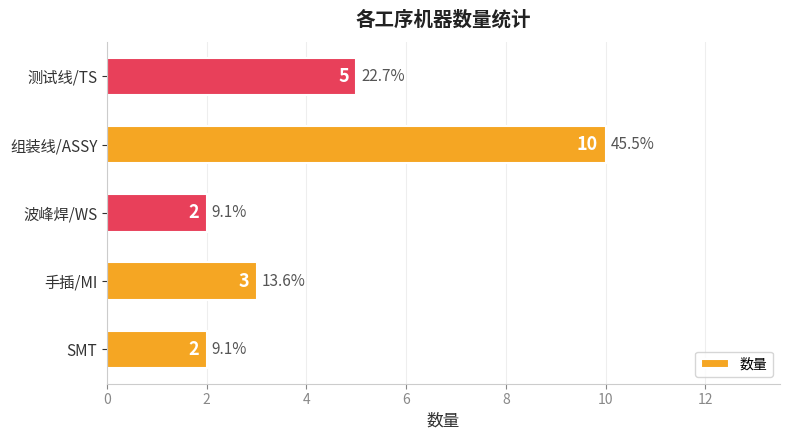

At which category does the chart reach its peak across all series?

组装线/ASSY